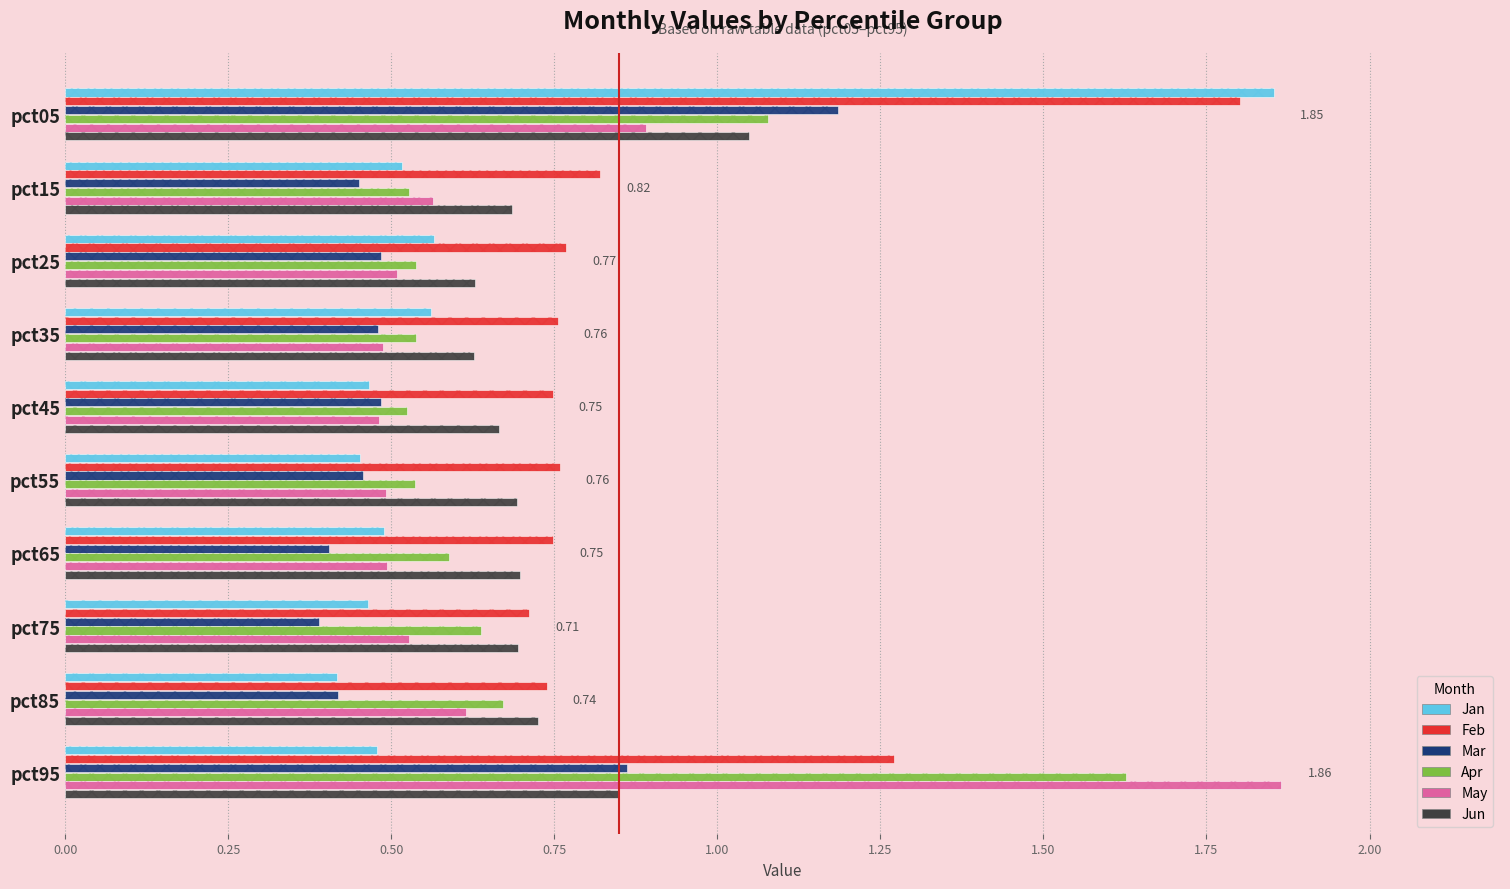

How many groups of bars are there?

10